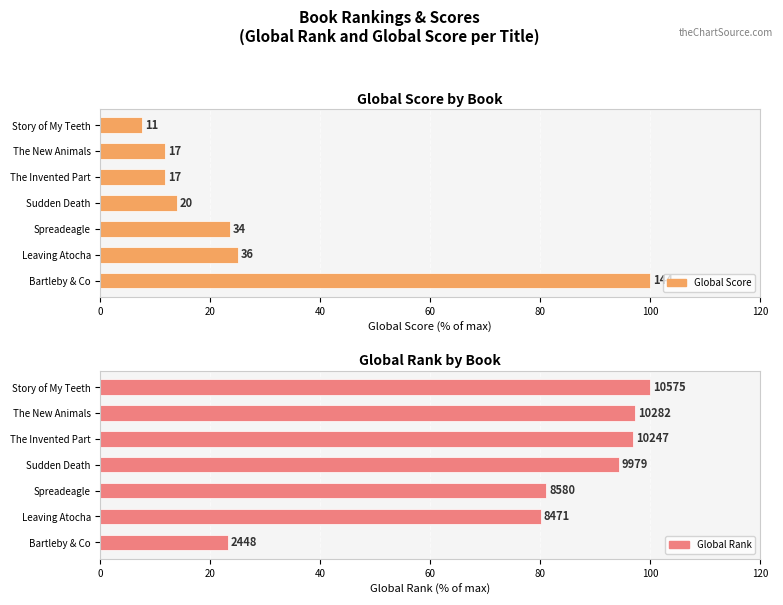

Is it true that Global Score equals 16.0 at Leaving Atocha?

False